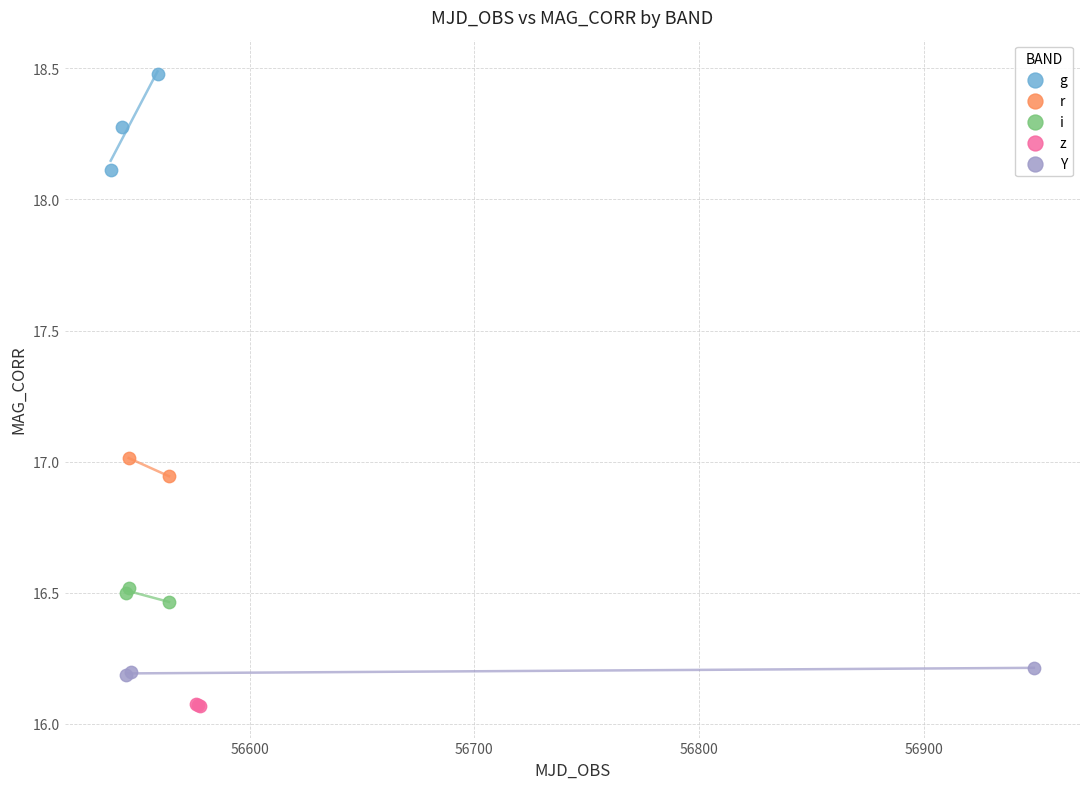

Which series has the largest Y range (max minus min)?

g